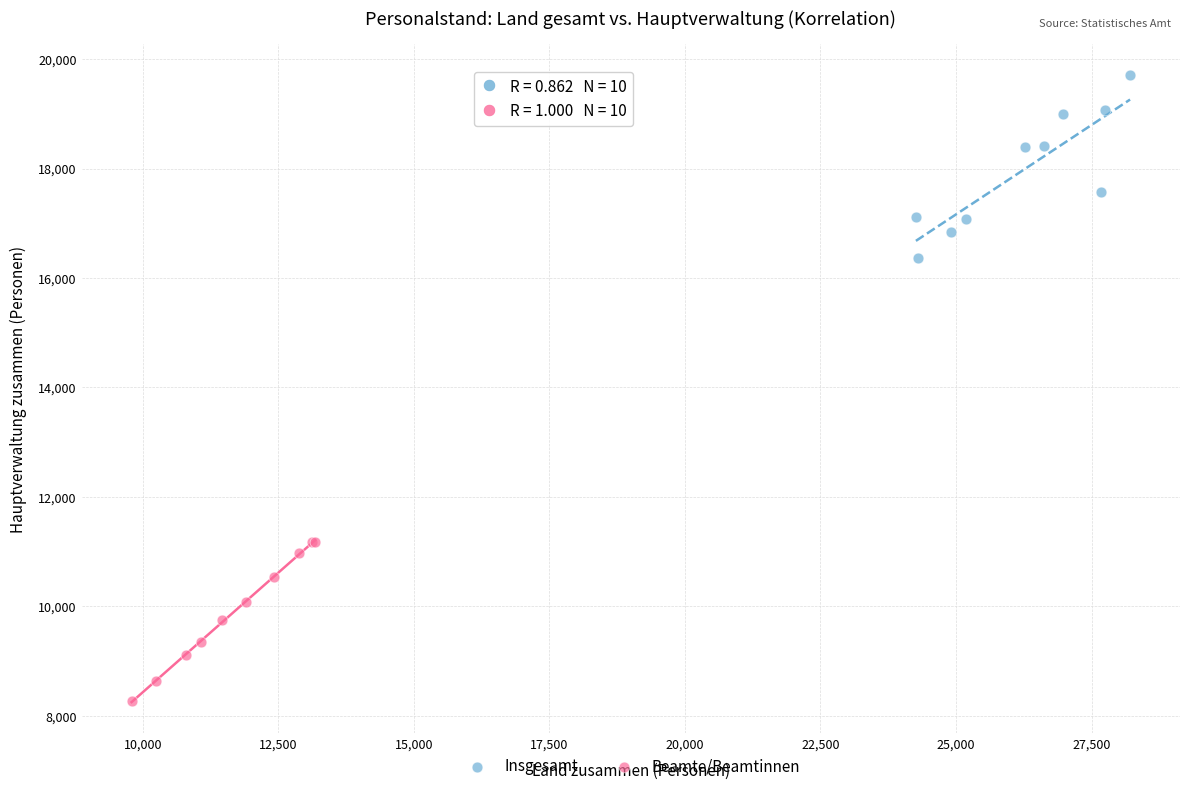

What are all the series names shown in the legend?

Insgesamt, Beamte/Beamtinnen